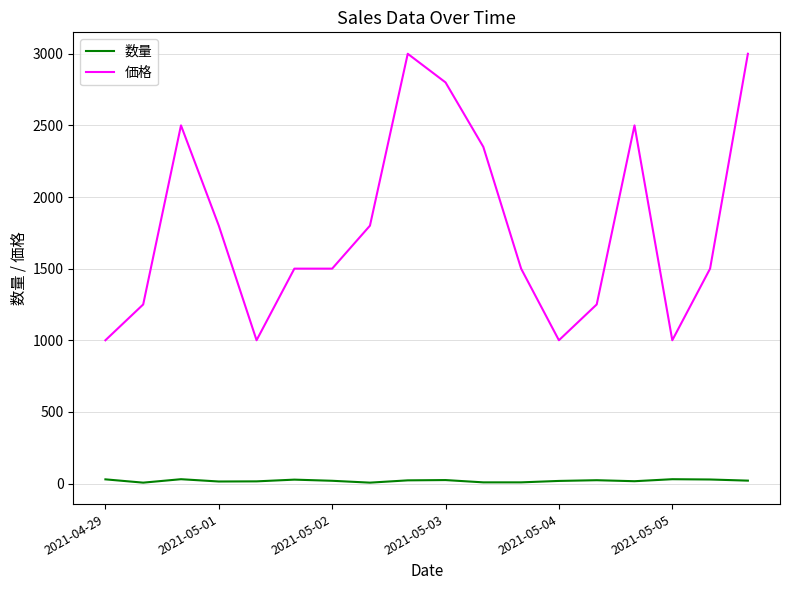

List the series in order of their overall mean, highest first.

価格, 数量